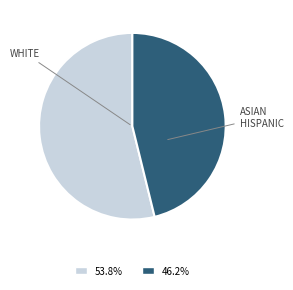

Is there any slice that represents more than half of the pie?

Yes